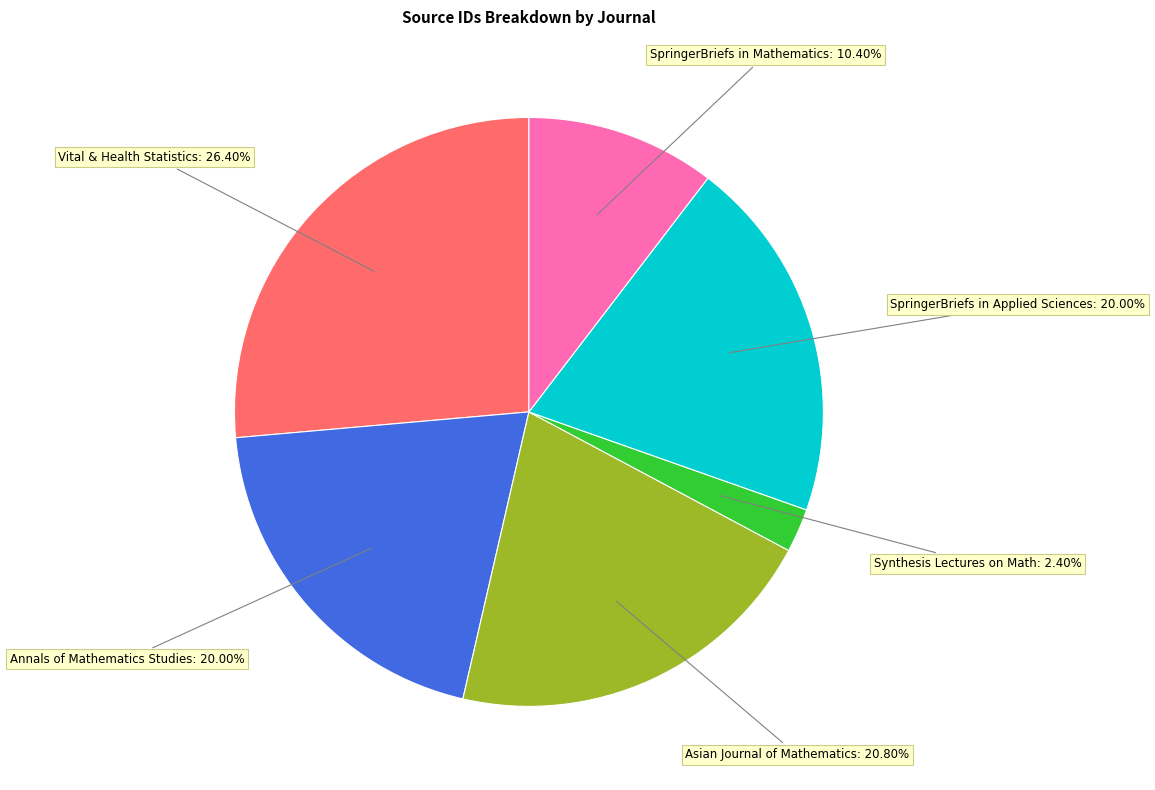

Is the sum of Annals of Mathematics Studies and Asian Journal of Mathematics greater than half?

No